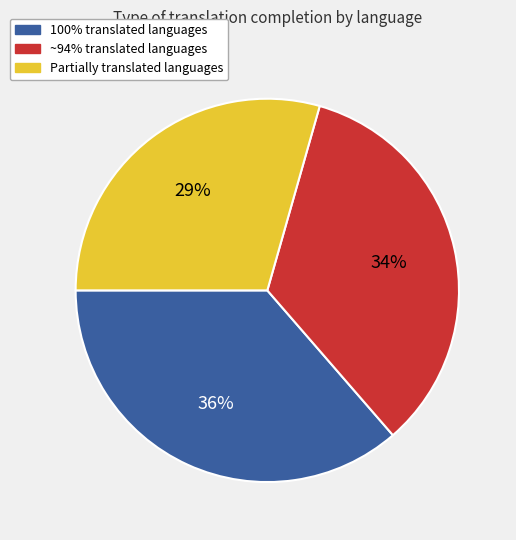

Does any single category account for the majority?

No